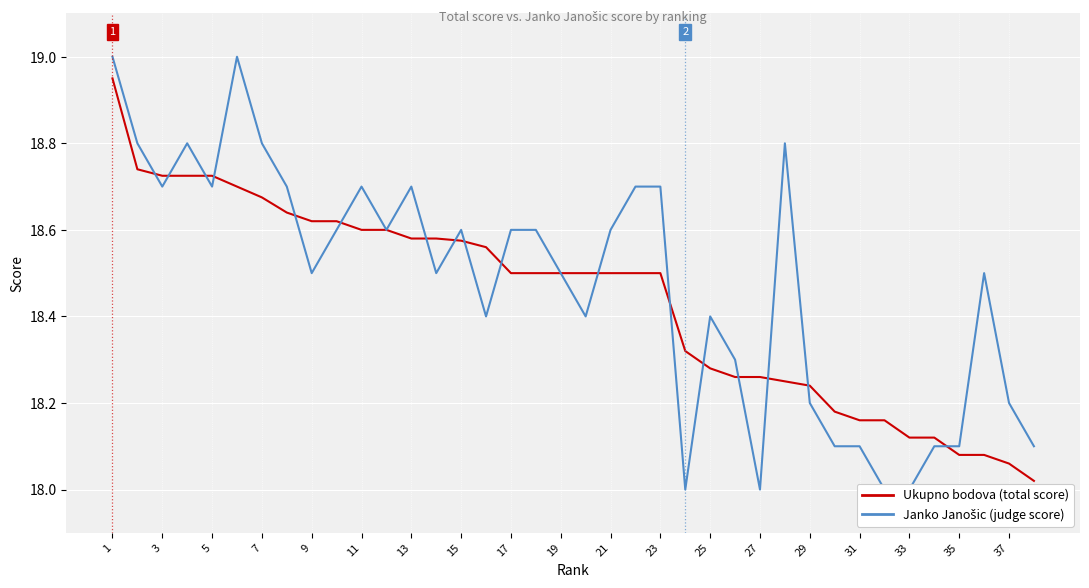

How many lines are shown in the chart?

2